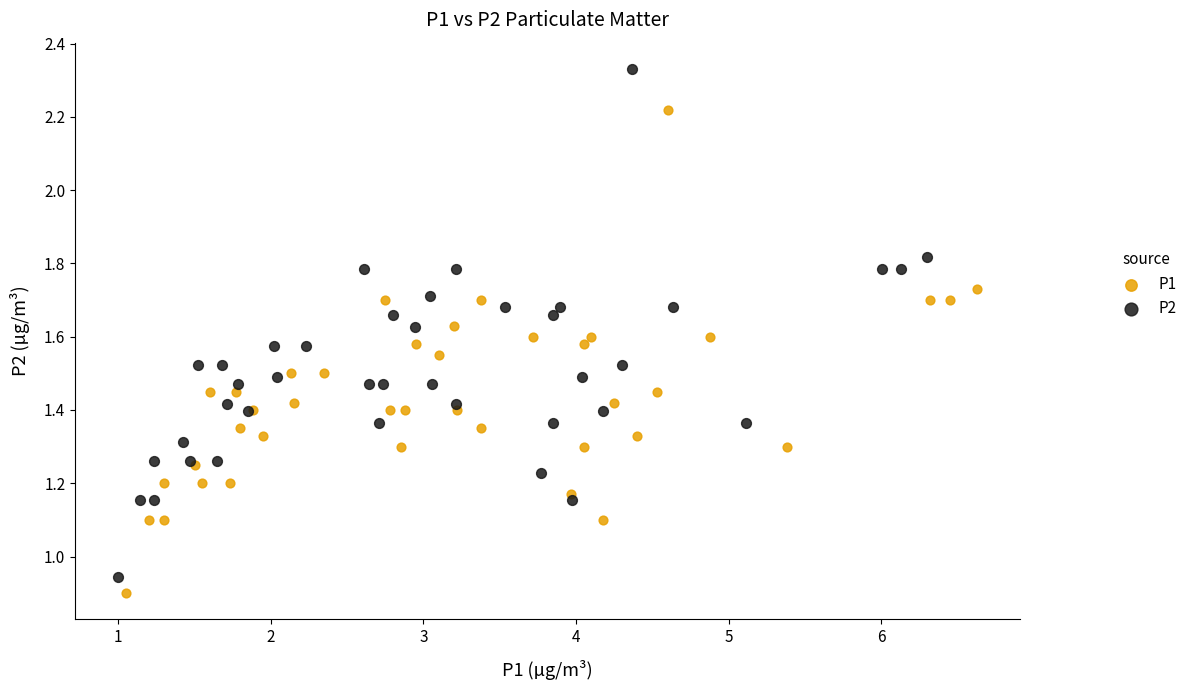

Which series has the largest Y range (max minus min)?

P2